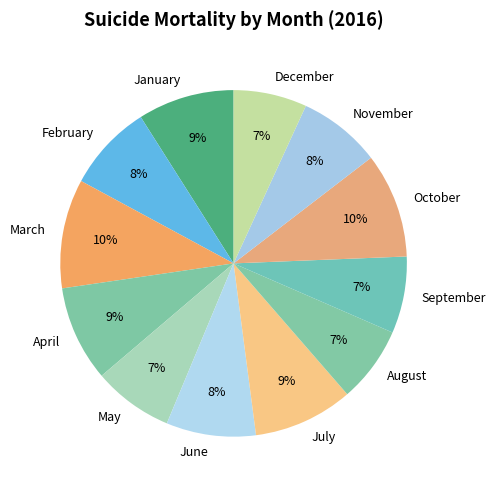

What percentage is the August slice, to the nearest percent?

7%